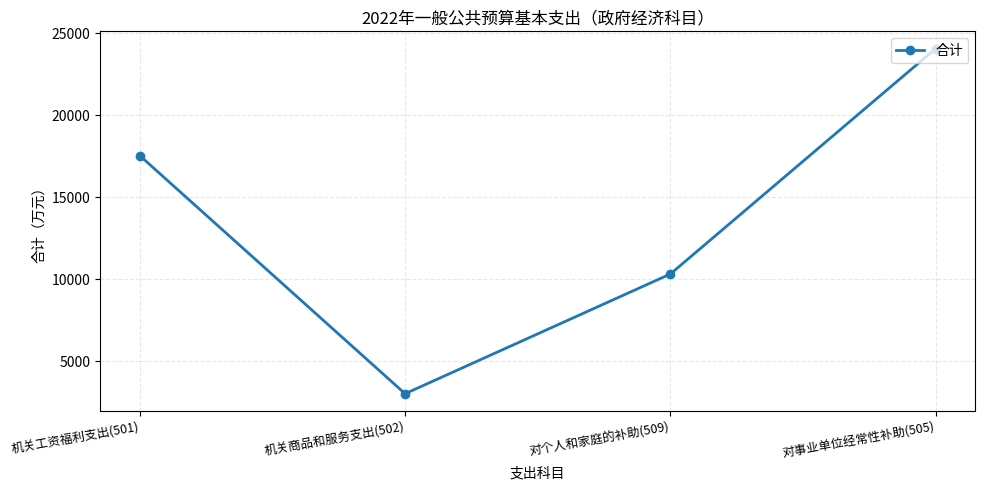

True or false: the data shows 10324 at 对个人和家庭的补助(509).

True